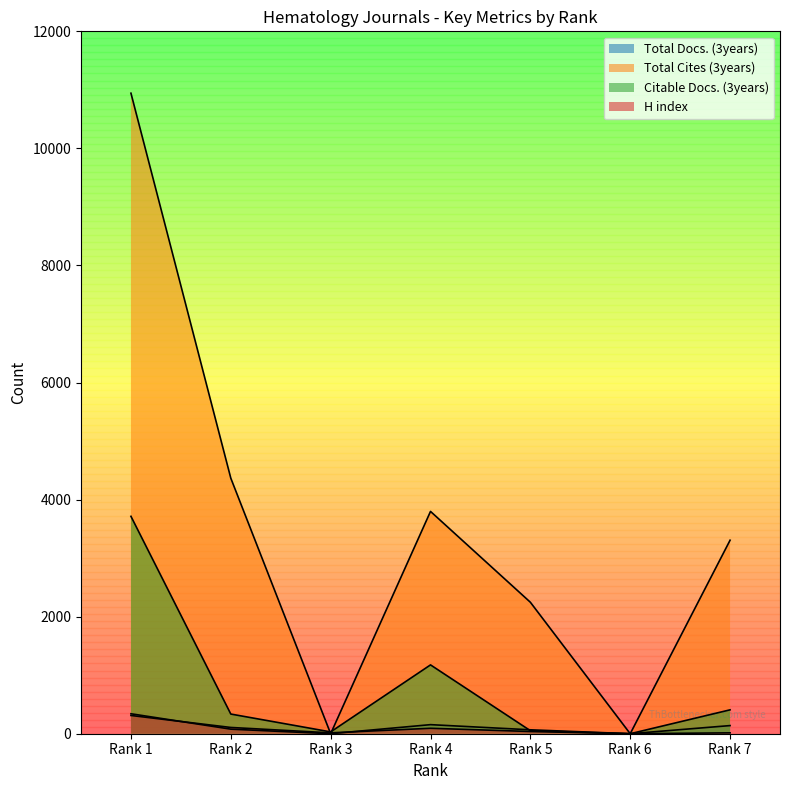

Which series has the largest total across all categories?

Total Cites (3years)